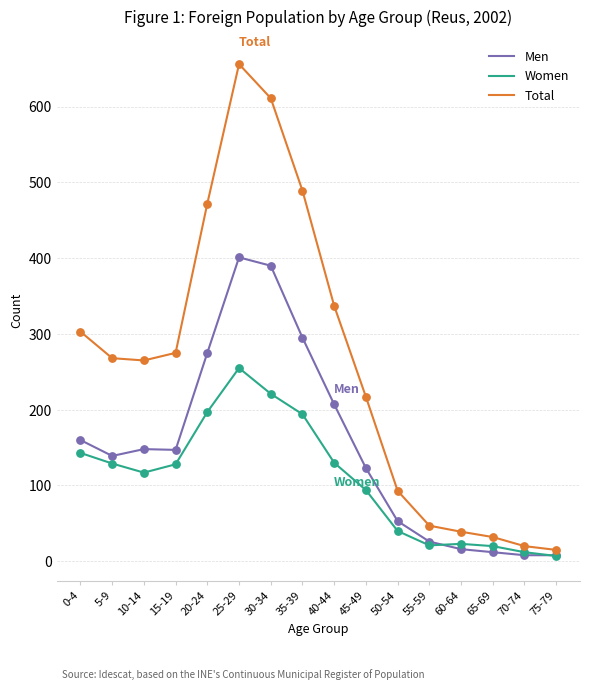

What is the total value across all series at 20-24?

944